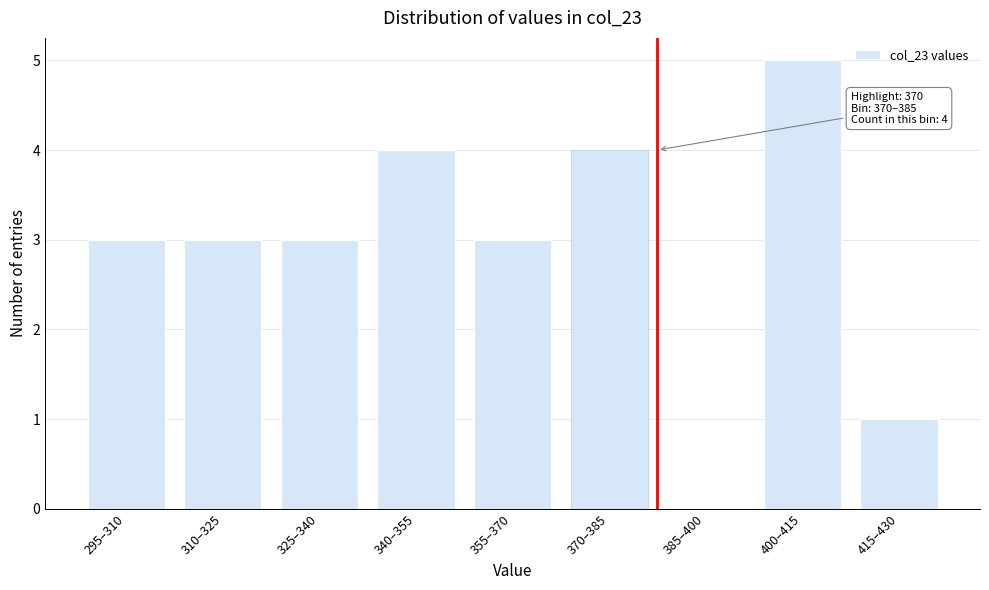

Reading left to right, transcribe all the data shown in this chart.

295–310=3	310–325=3	325–340=3	340–355=4	355–370=3	370–385=4	385–400=0	400–415=5	415–430=1